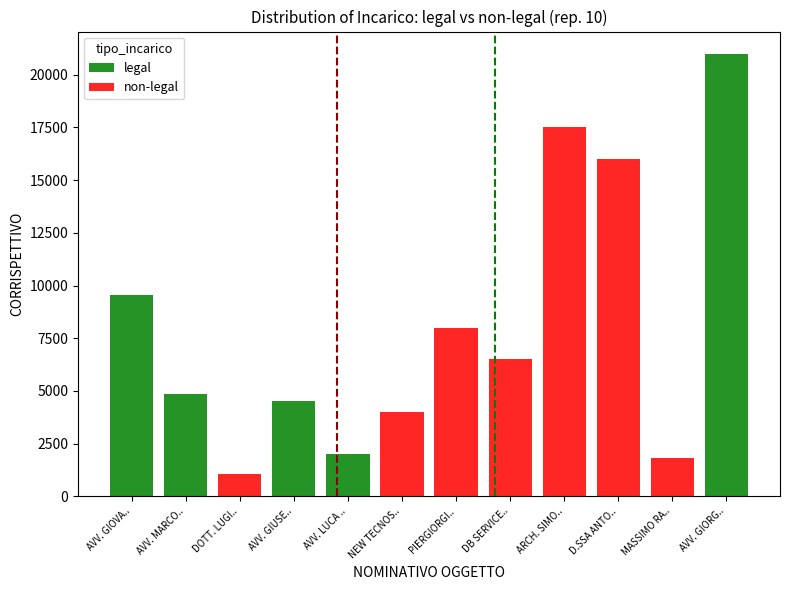

What is the average value of the non-legal series?

4569.9